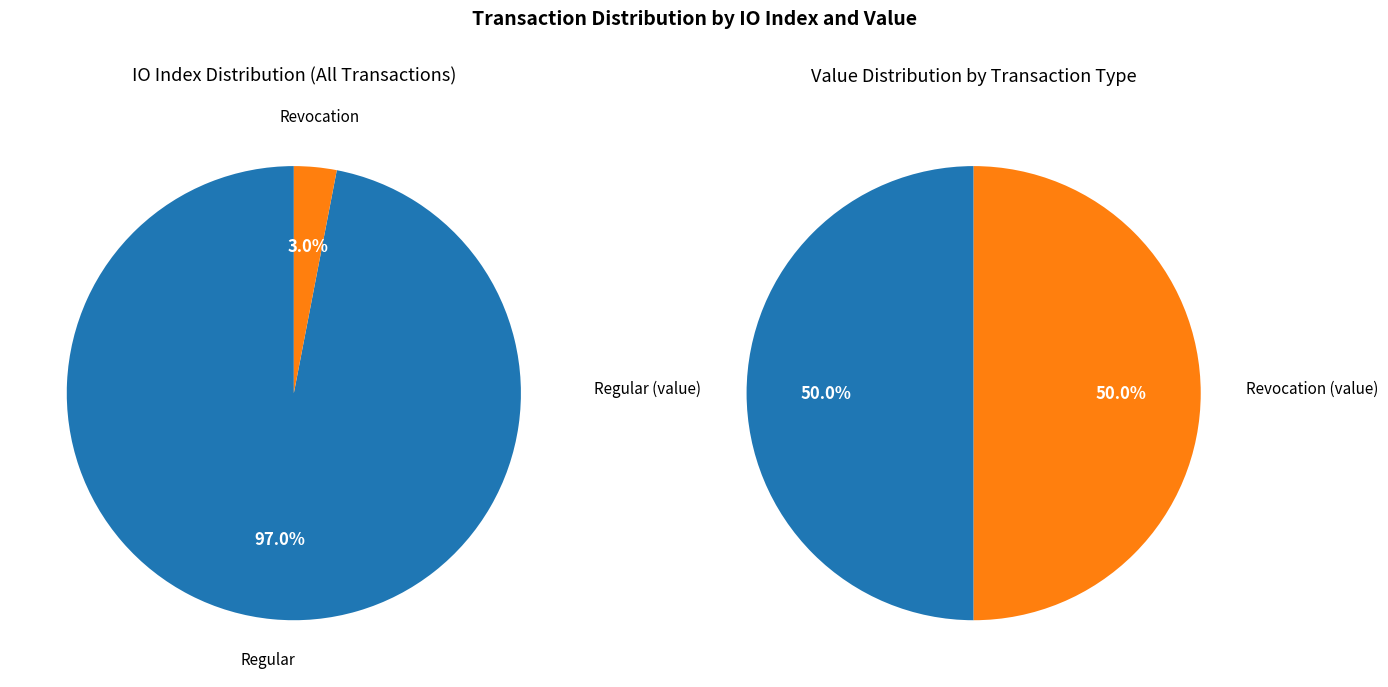

Is there any slice that represents more than half of the pie?

Yes